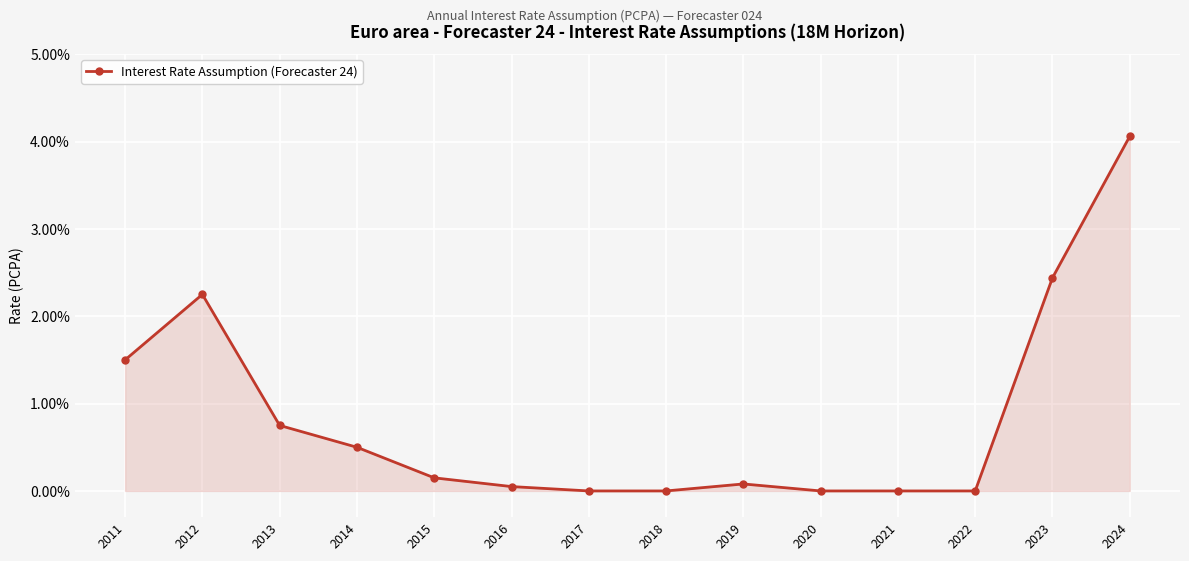

True or false: the data has more than 0 interior local peaks.

True